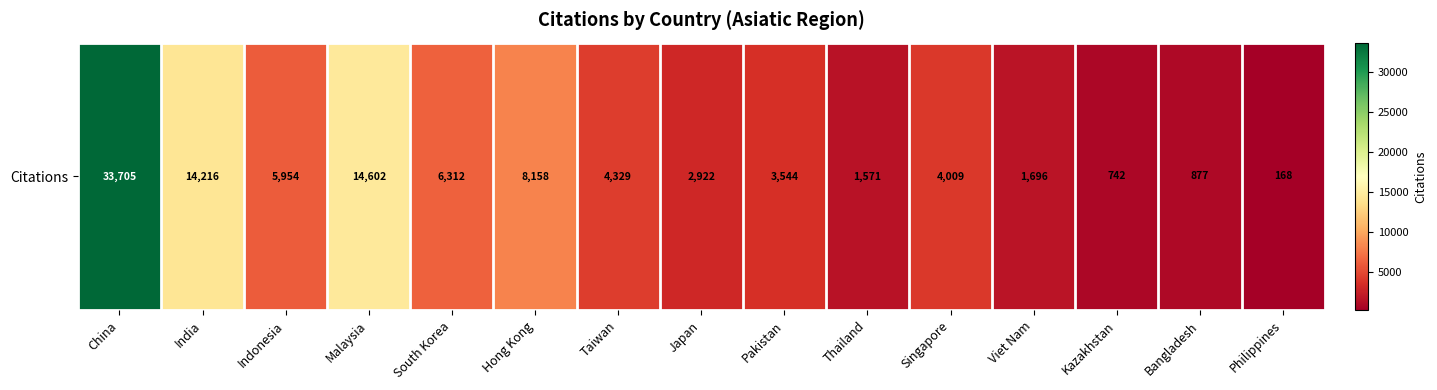

Which has a higher value, Viet Nam or Japan?

Japan